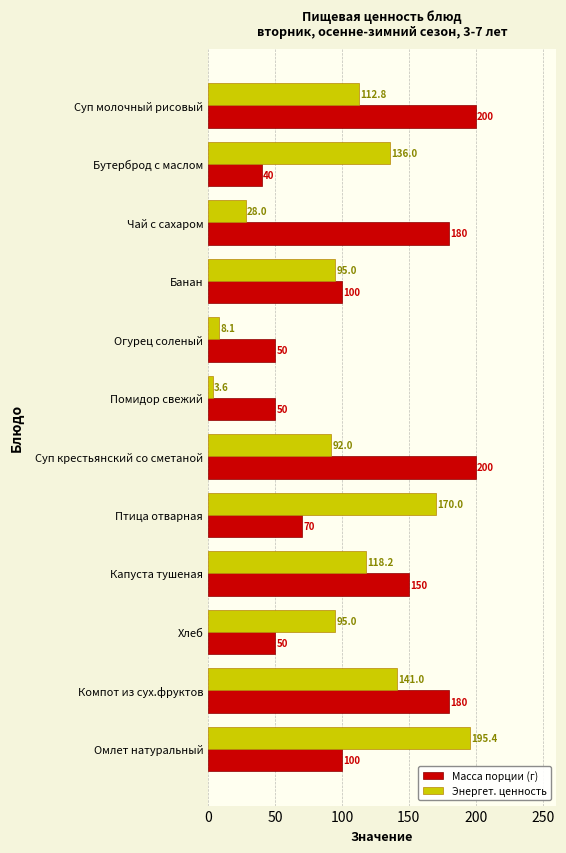

What is the difference between the maximum and second lowest values in the Масса порции (г) series?

150.0